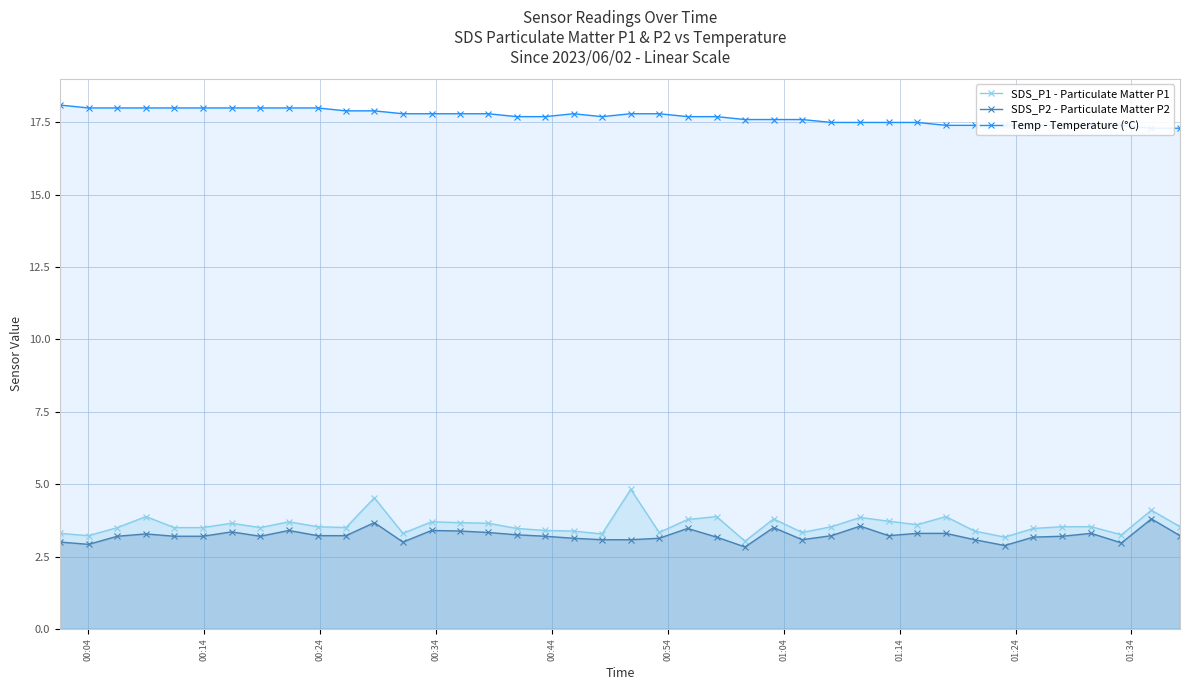

How many distinct data groups are displayed?

3